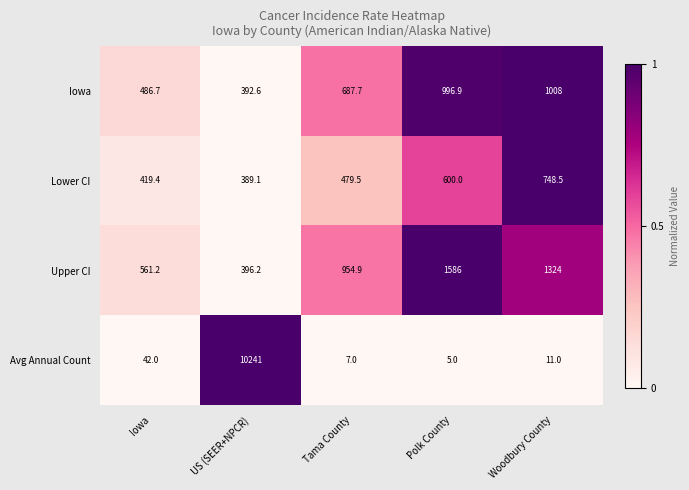

The value of Lower CI at US (SEER+NPCR) is 389.1. True or false?

True